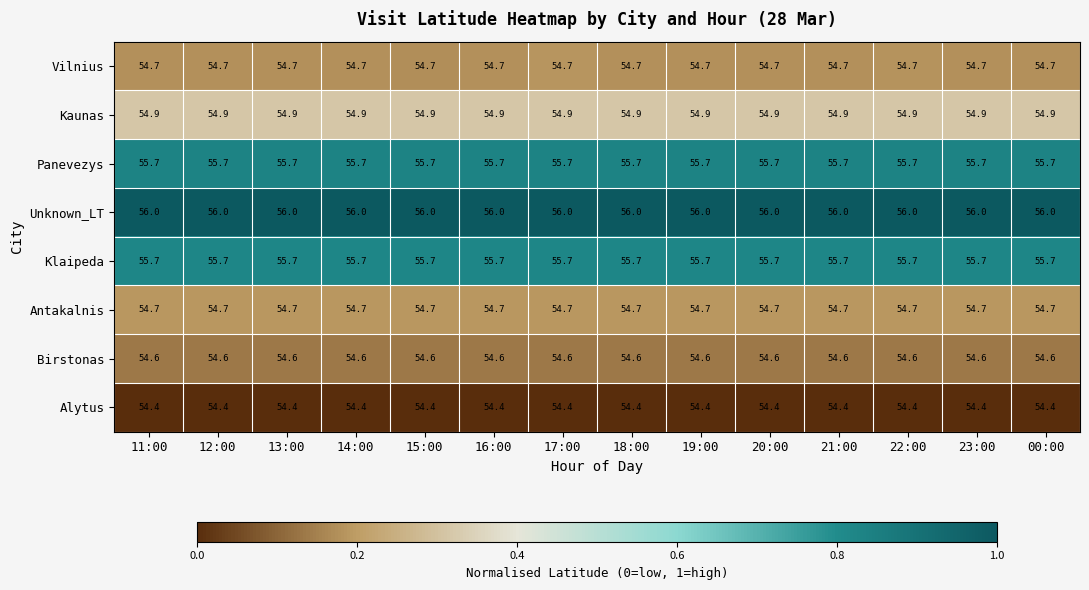

What value does the Alytus series have at 20:00?

54.4